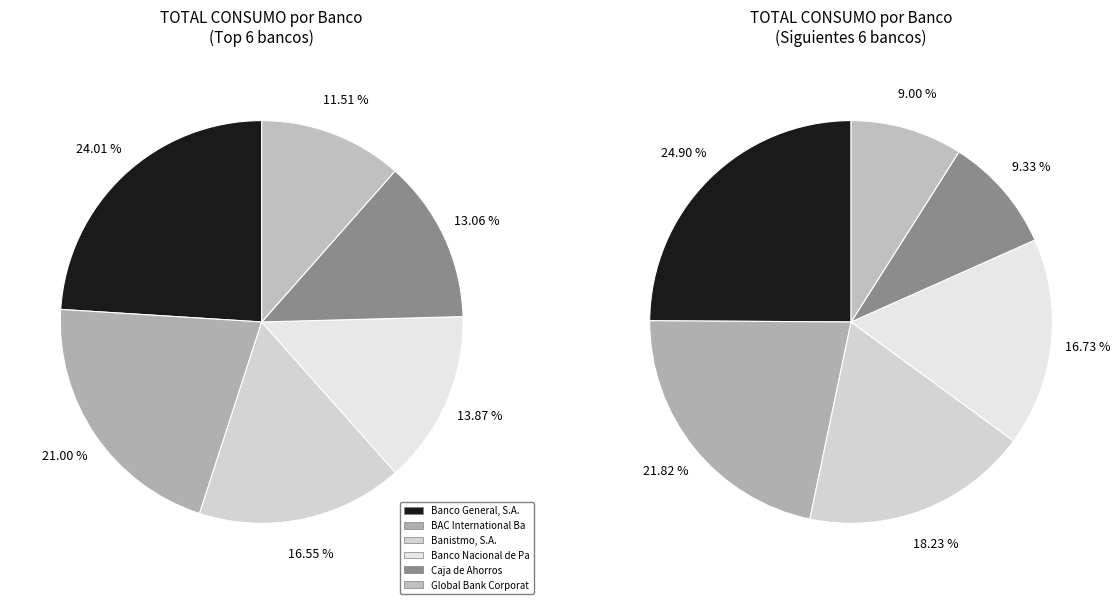

Which has a higher value, Caja de Ahorros or Global Bank Corporation?

Caja de Ahorros